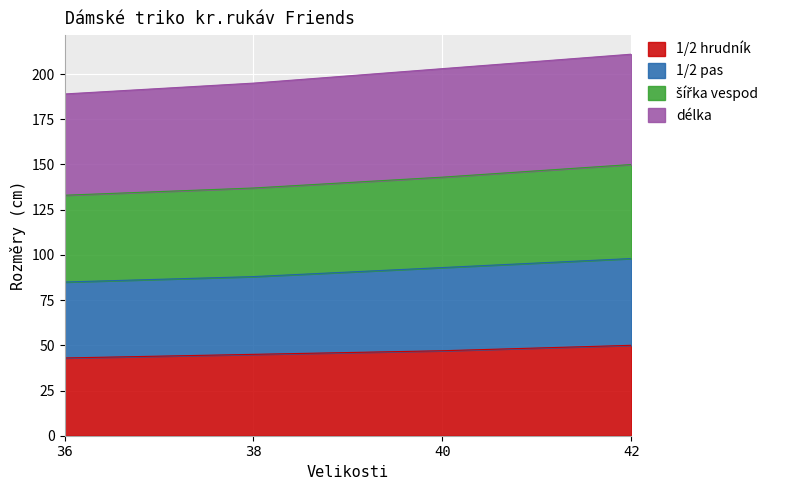

The 1/2 hrudník series shows 43 at 36. True or false?

True